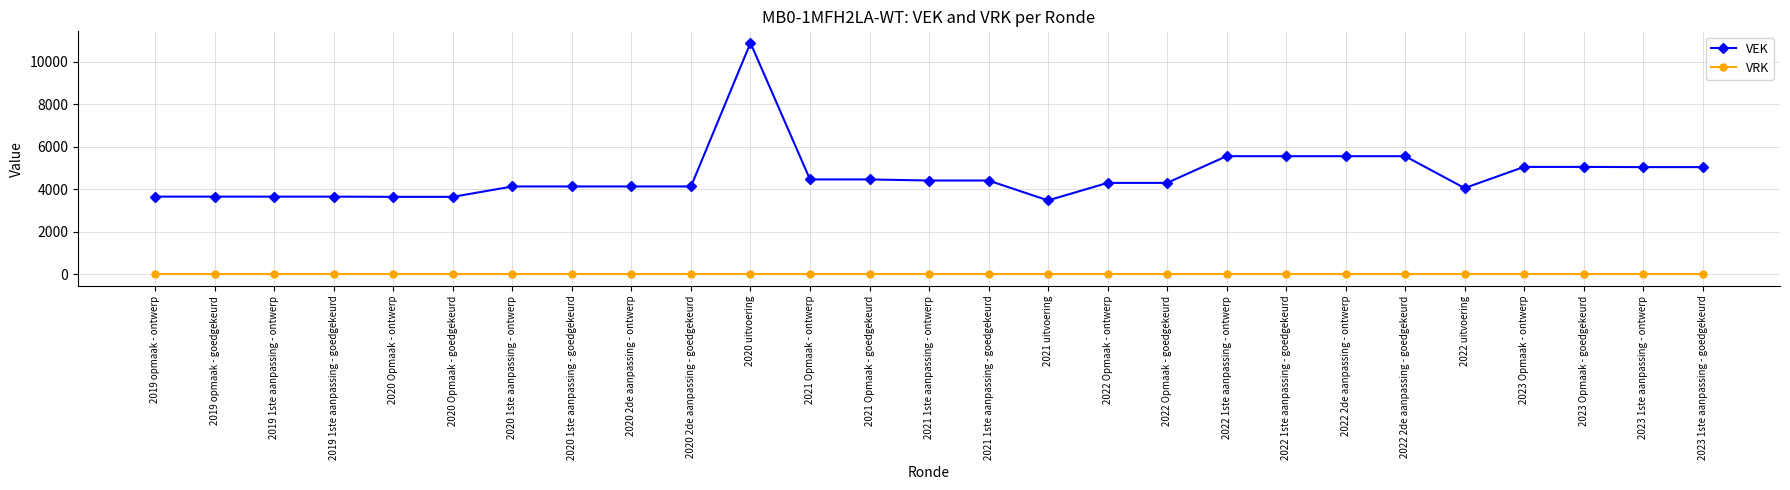

What are all the series names shown in the legend?

VEK, VRK